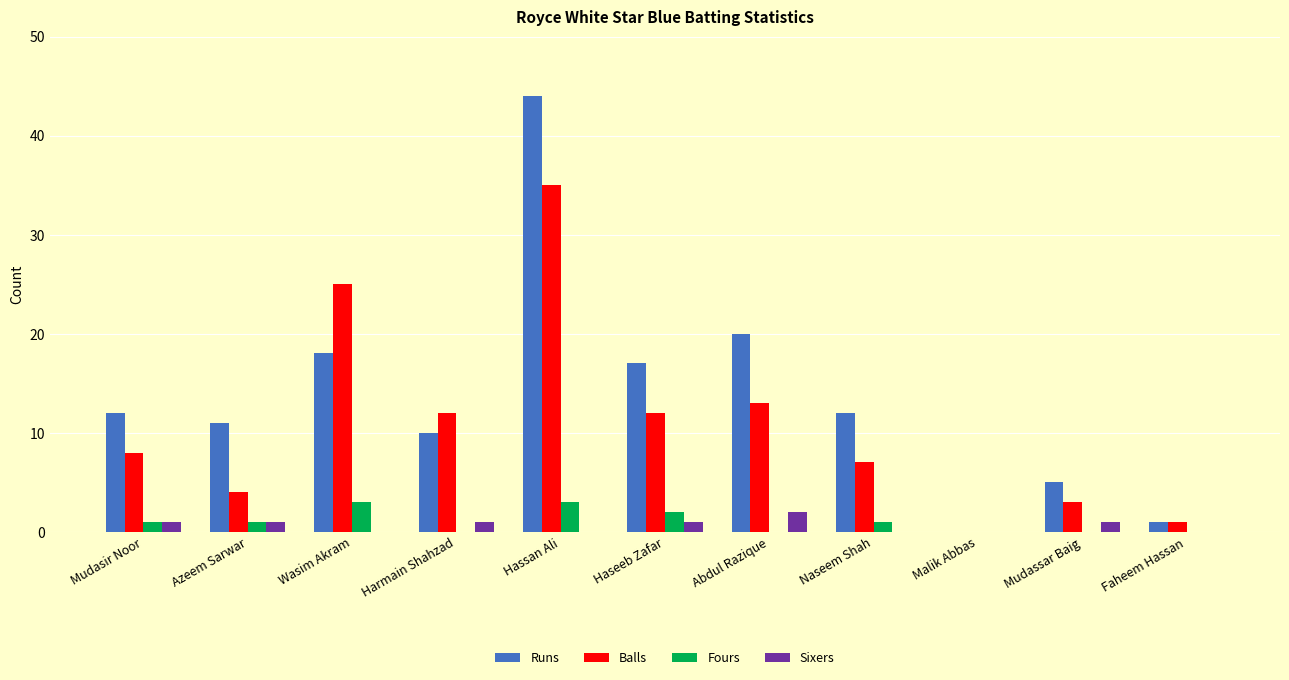

True or false: Fours has a value of 0 at Harmain Shahzad.

True